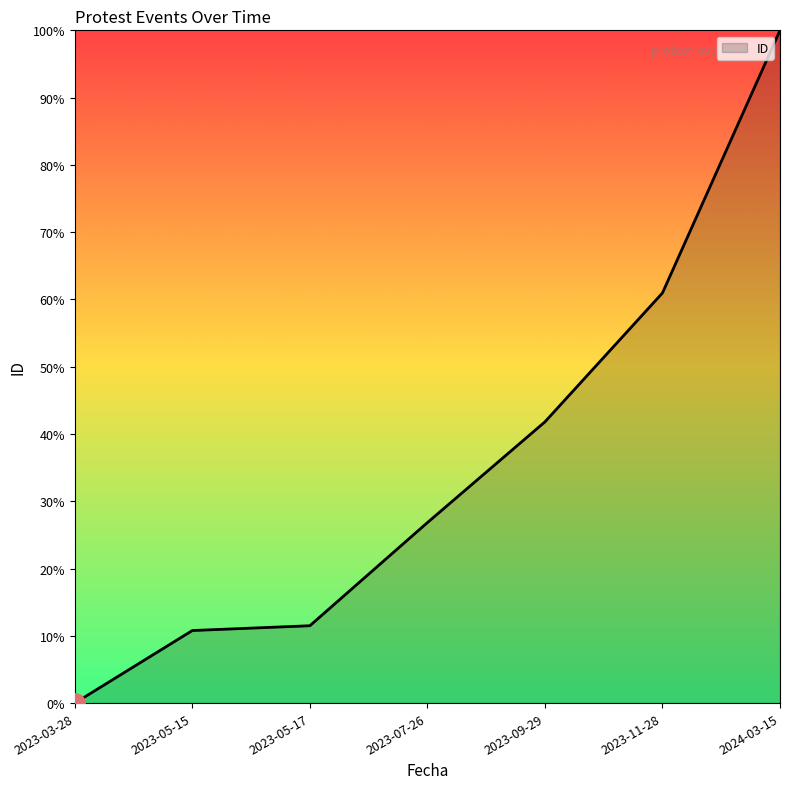

Is it true that the value at 2023-07-26 is 26.8?

True